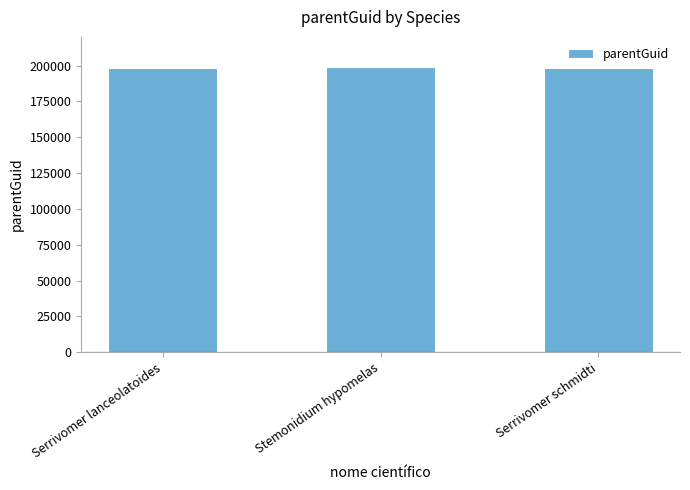

What is the label of the 2nd bar from the right?

Stemonidium hypomelas